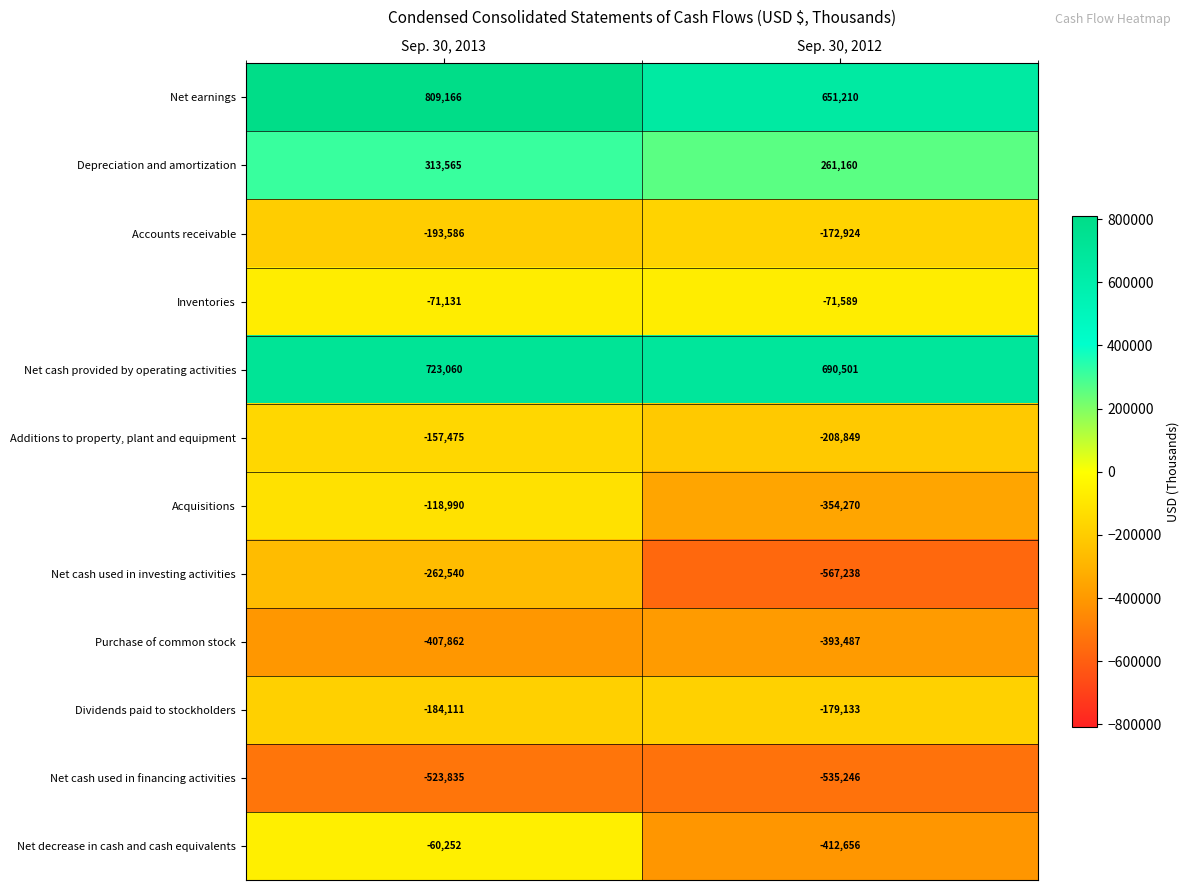

How many distinct data groups are displayed?

12